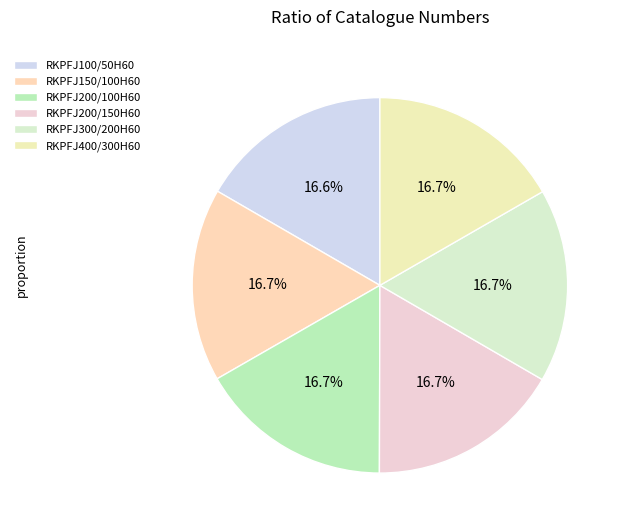

What percentage is the RKPFJ300/200H60 slice, to the nearest percent?

17%